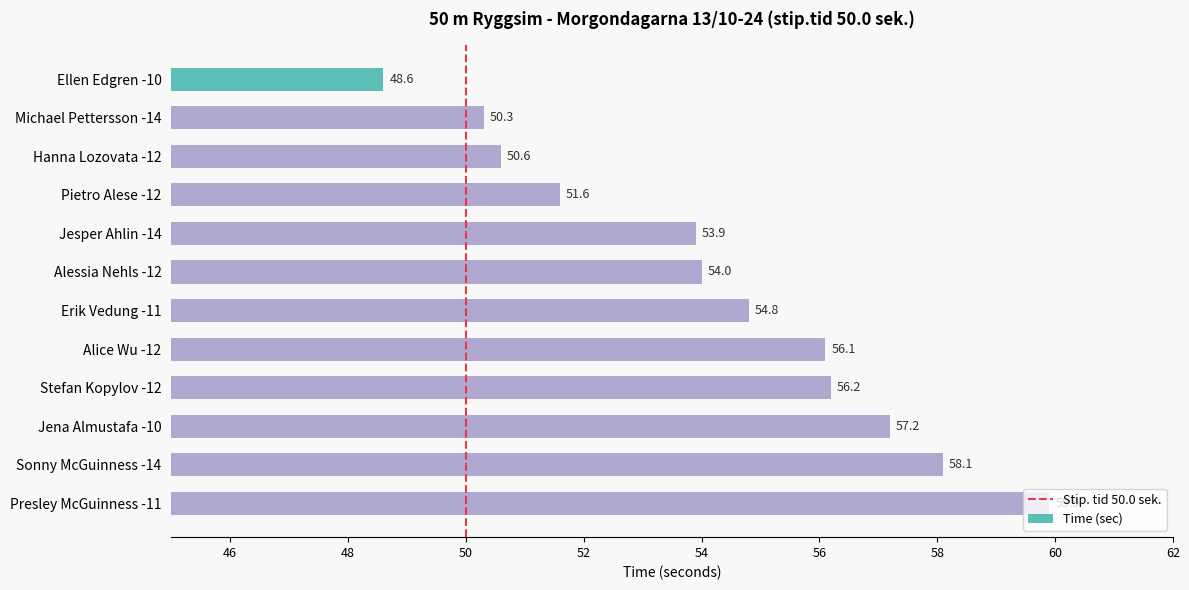

What is the difference between the maximum and minimum values?

11.3